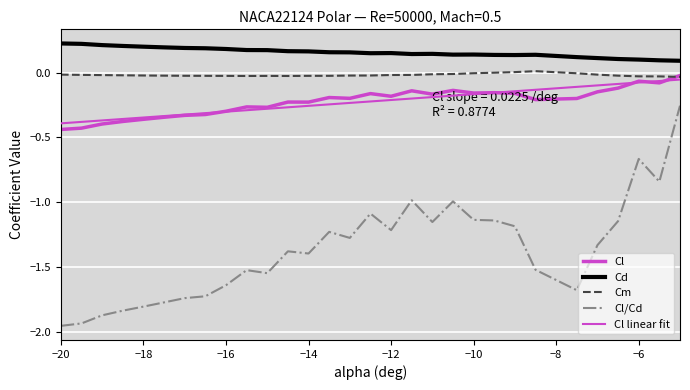

How many lines are shown in the chart?

5